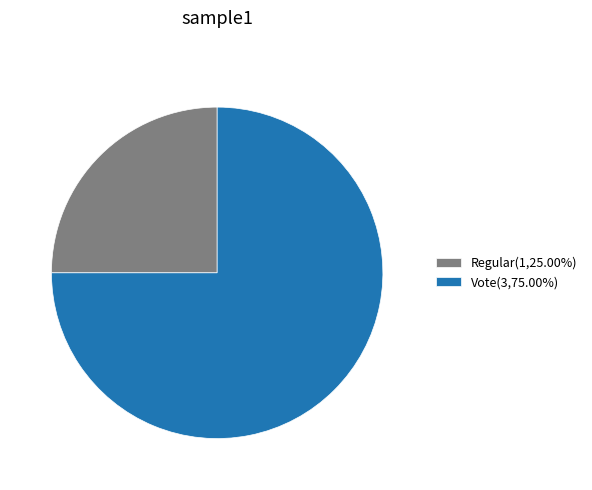

Approximately how many times larger is the value at Vote(3,75.00%) compared to Regular(1,25.00%)?

3.0